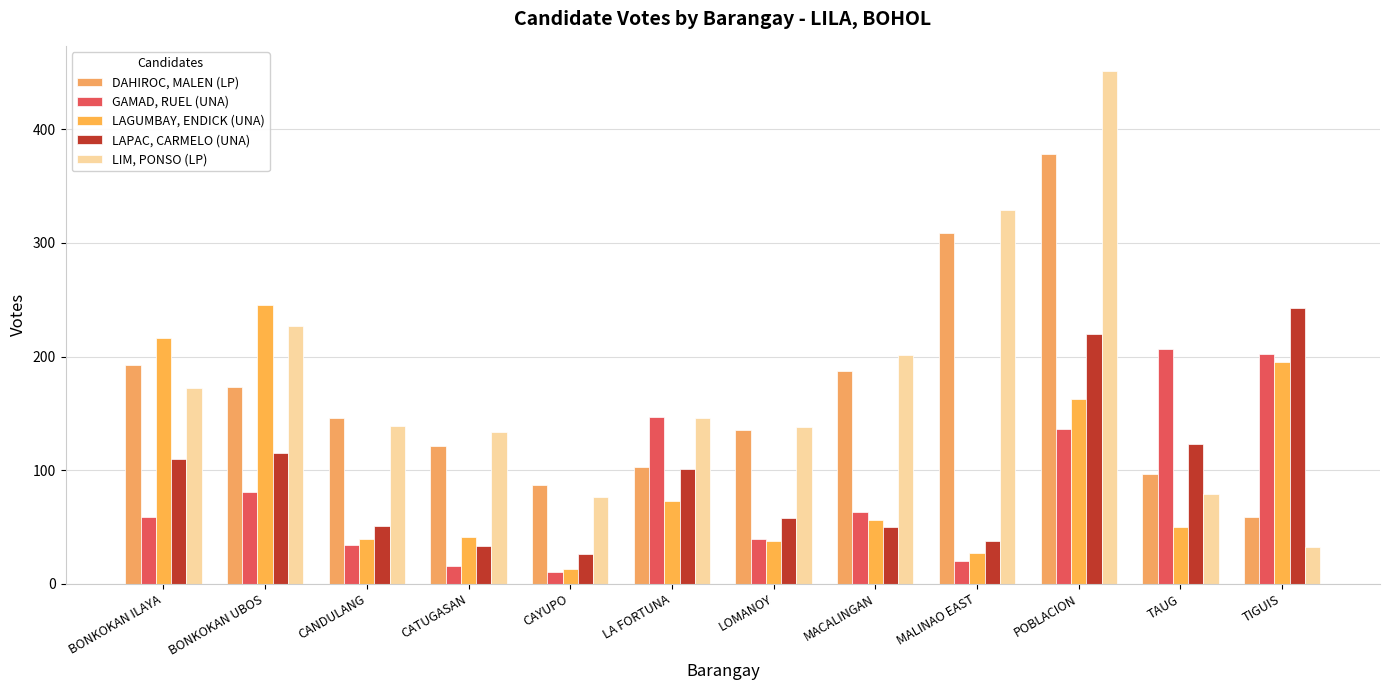

At which category is the sum across all series the highest?

POBLACION